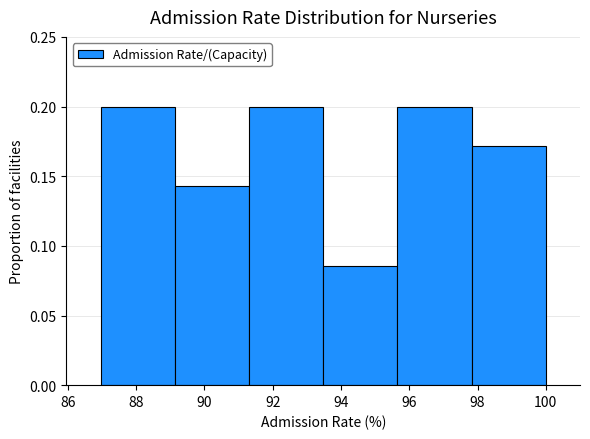

What is the height of the bar covering 89.2 to 91.4 on the x-axis? Neither the bar edges nor the heights are printed on the chart, so give them approximately, as read against the axes.

0.145